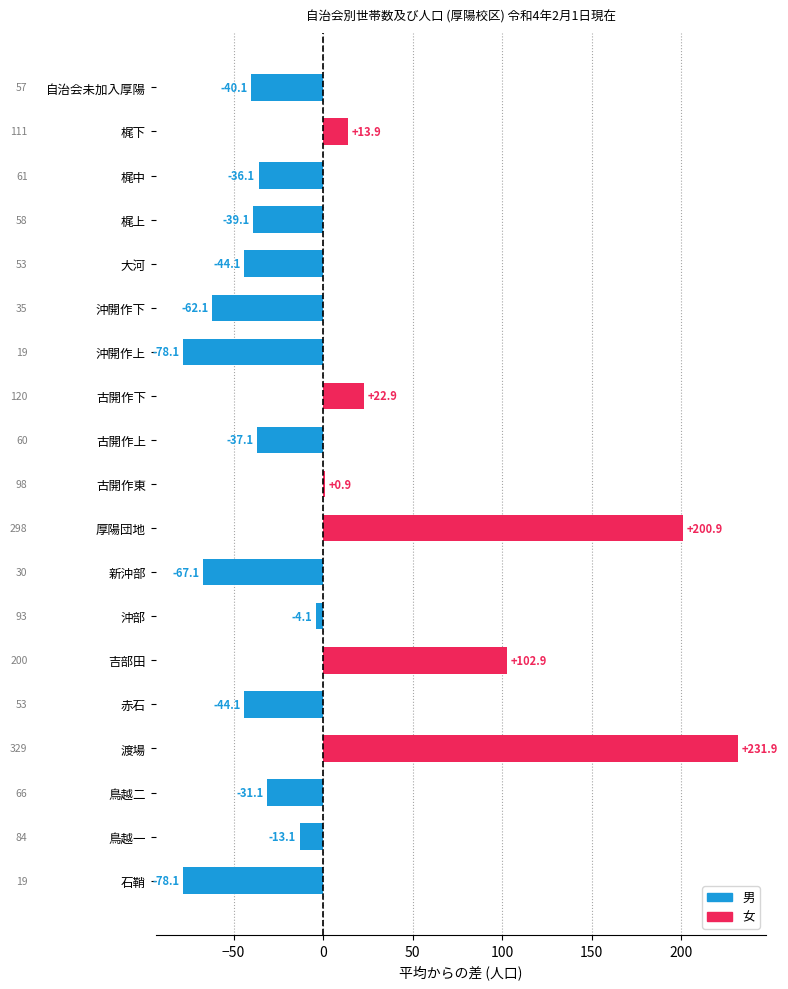

The chart shows a value of 102.9 at 吉部田. True or false?

True